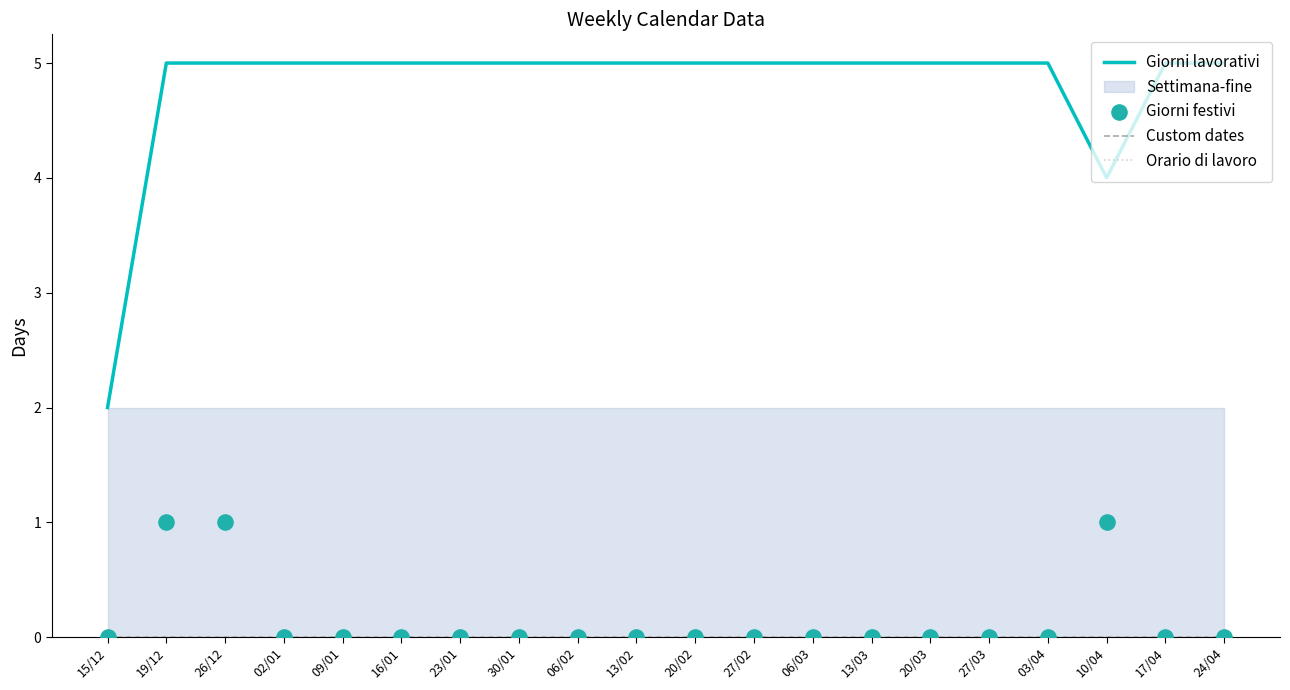

At which category is the sum across all series the highest?

19/12